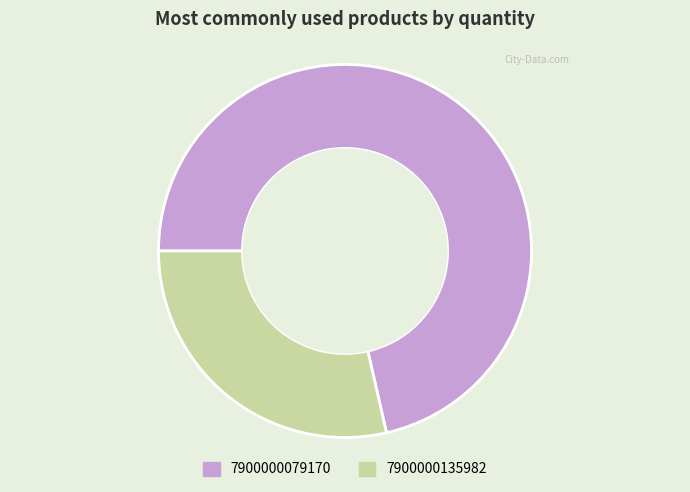

Is it true that 7900000135982 is 29% of the pie?

True